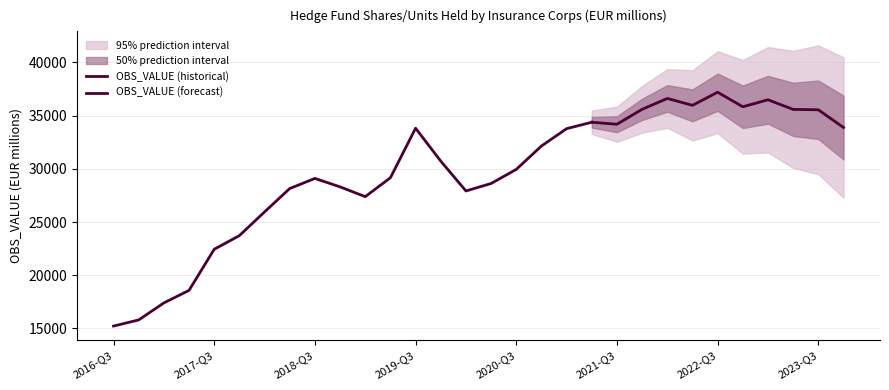

Between 2020-Q2 and 2021-Q3, which is larger?

2021-Q3